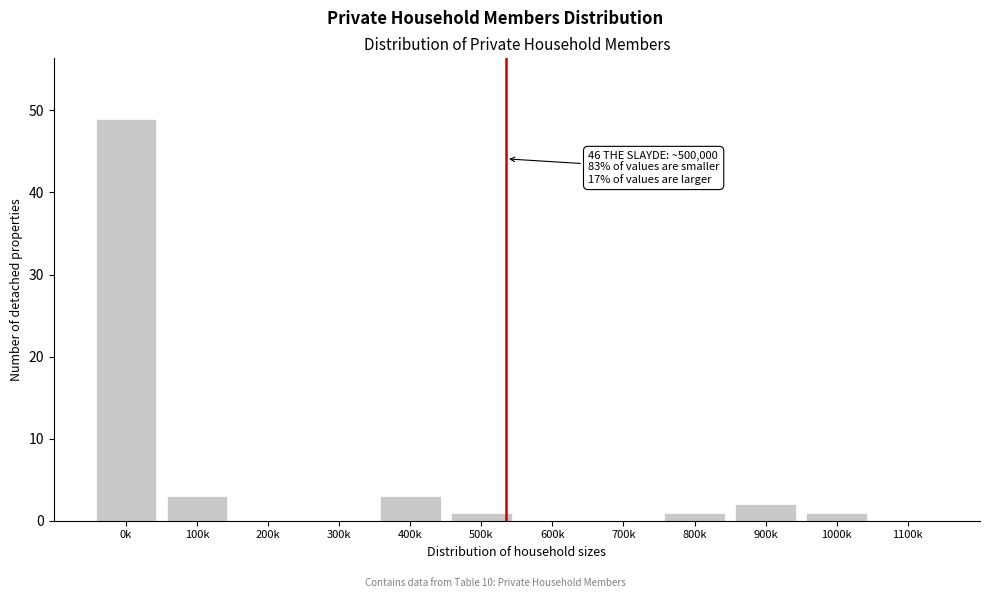

Reading left to right, transcribe all the data shown in this chart.

0k=49	100k=3	200k=0	300k=0	400k=3	500k=1	600k=0	700k=0	800k=1	900k=2	1000k=1	1100k=0